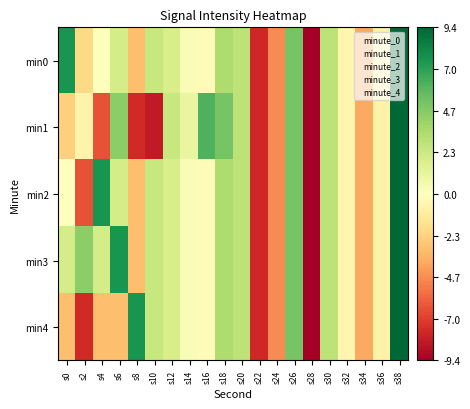

Which series has the widest spread of values?

min0